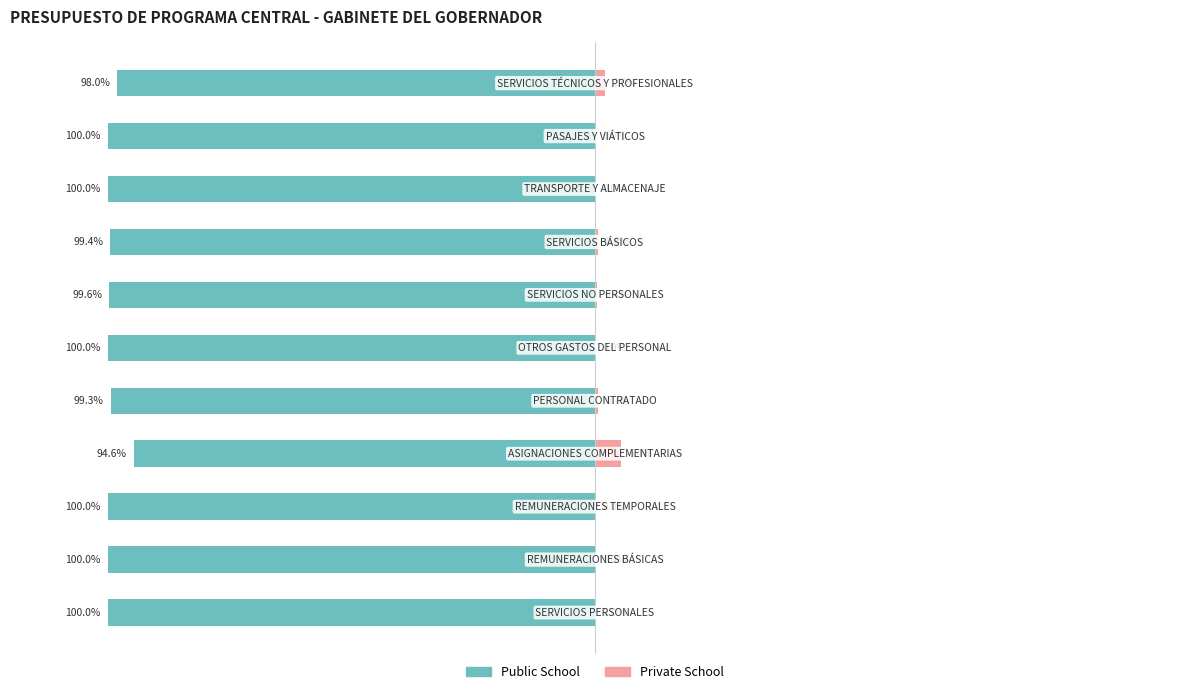

List the labels in order of Private School value, smallest first.

0, 1, 2, 5, 8, 9, 6, 7, 4, 10, 3